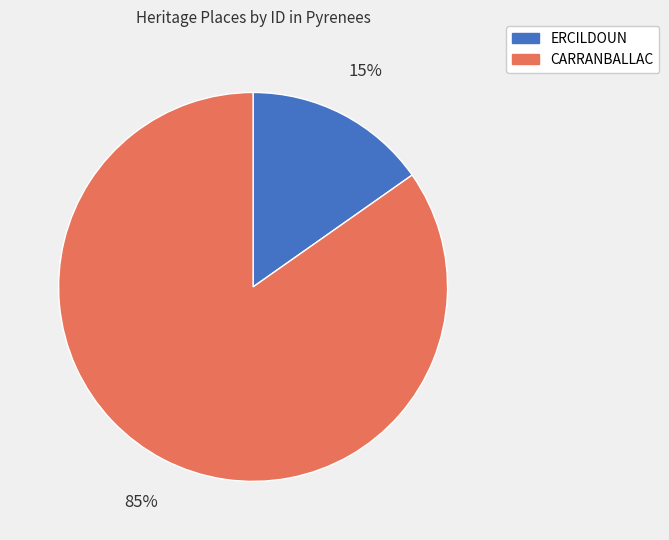

Which category has the biggest portion of the pie?

CARRANBALLAC